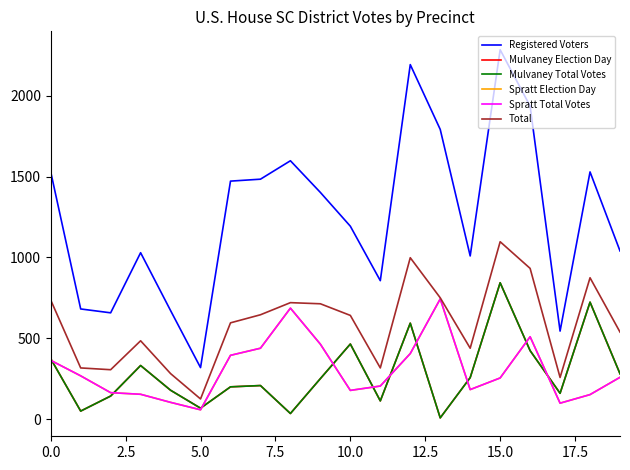

Is this an area chart (filled region under the line)?

No